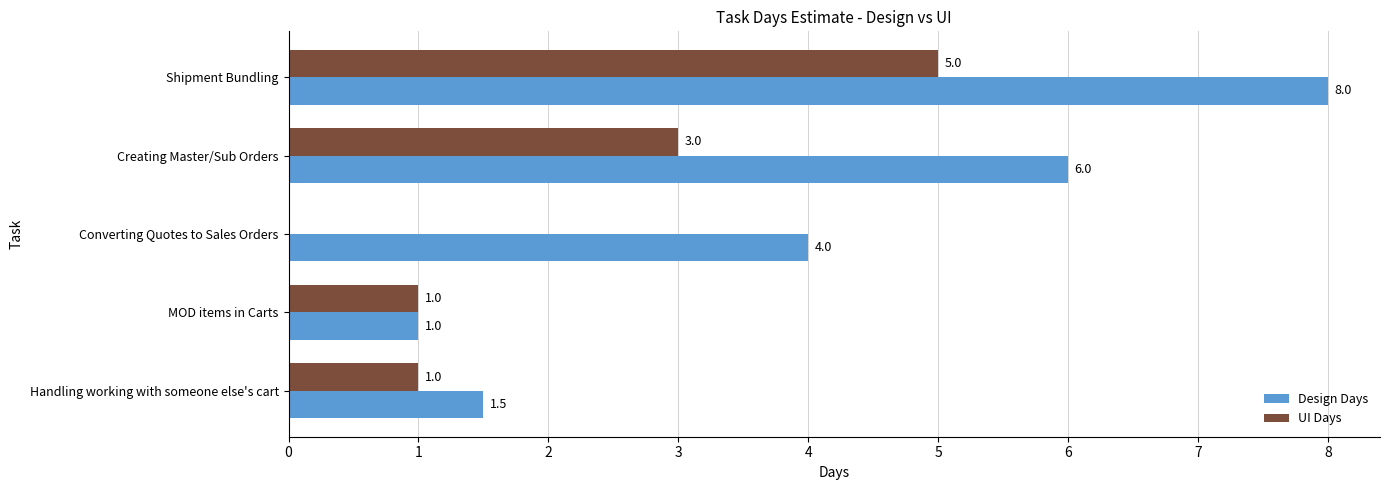

Where is Design Days nearest to the value 4?

Converting Quotes to Sales Orders